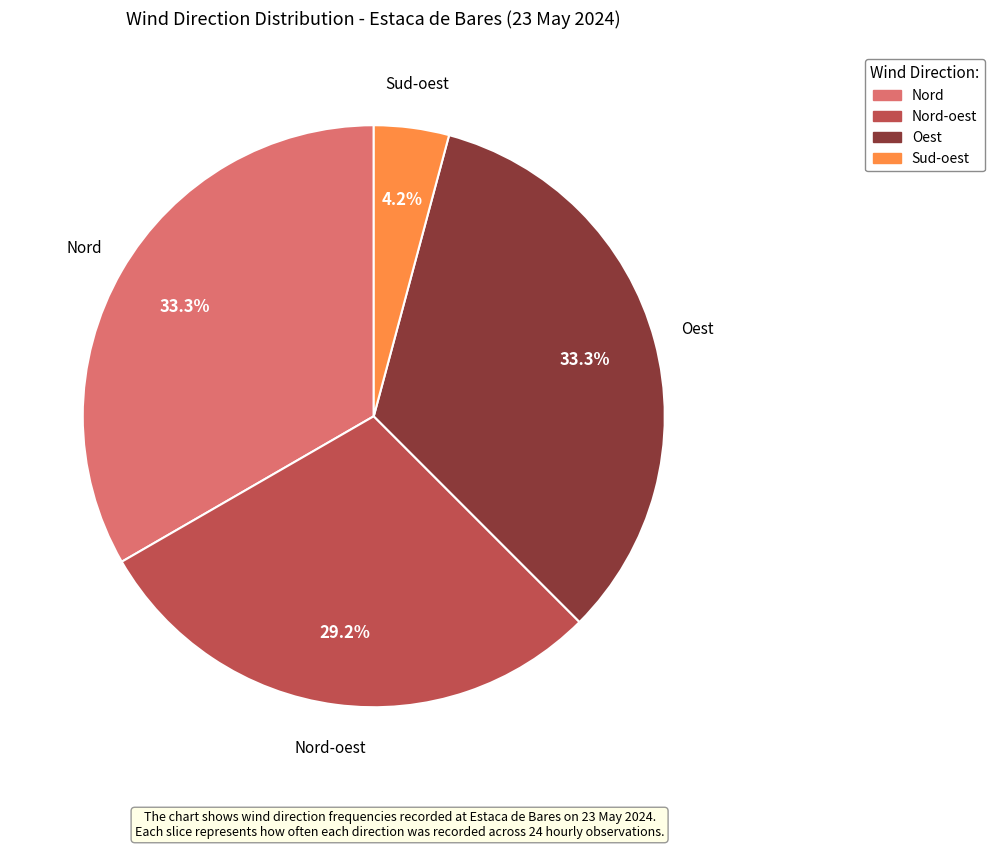

Is there any slice that represents more than half of the pie?

No